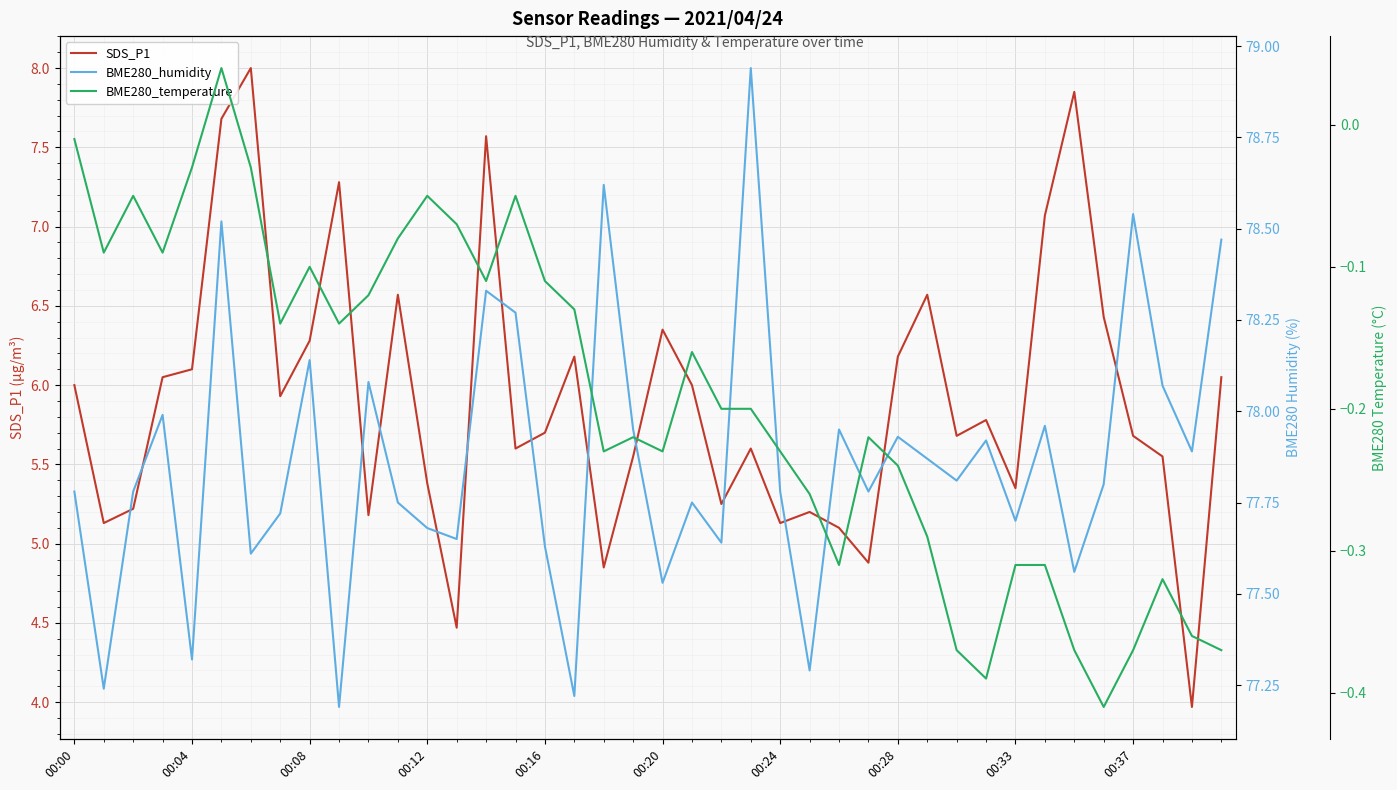

Does the chart display data point markers on the line(s)?

No